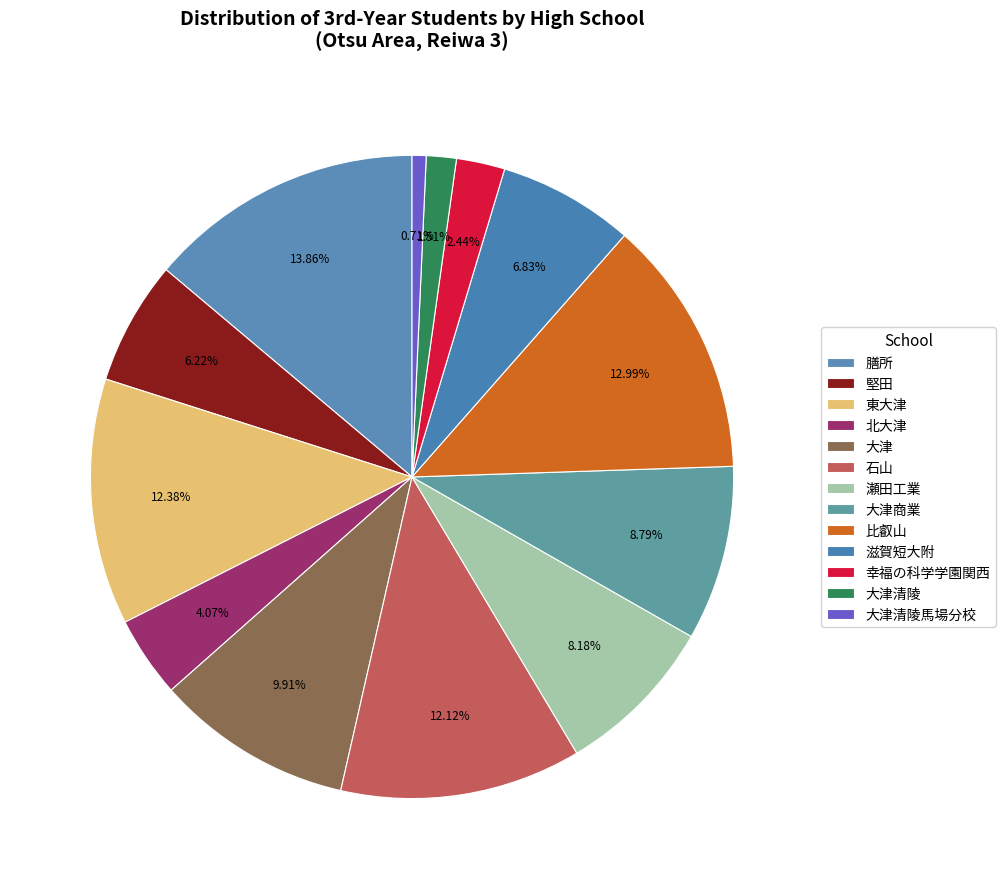

Count the number of slices in the pie.

13